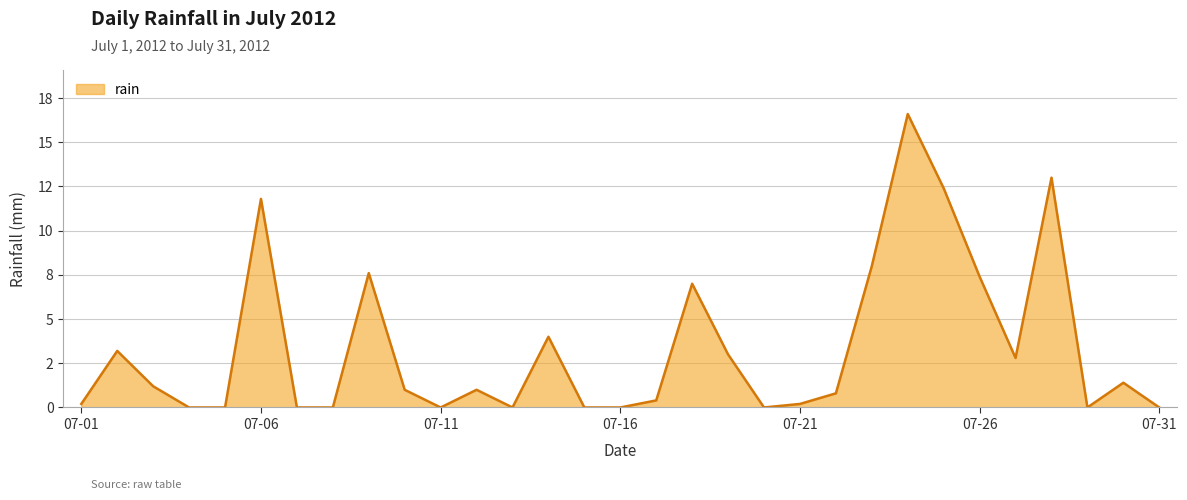

Does the chart have visible grid lines?

Yes